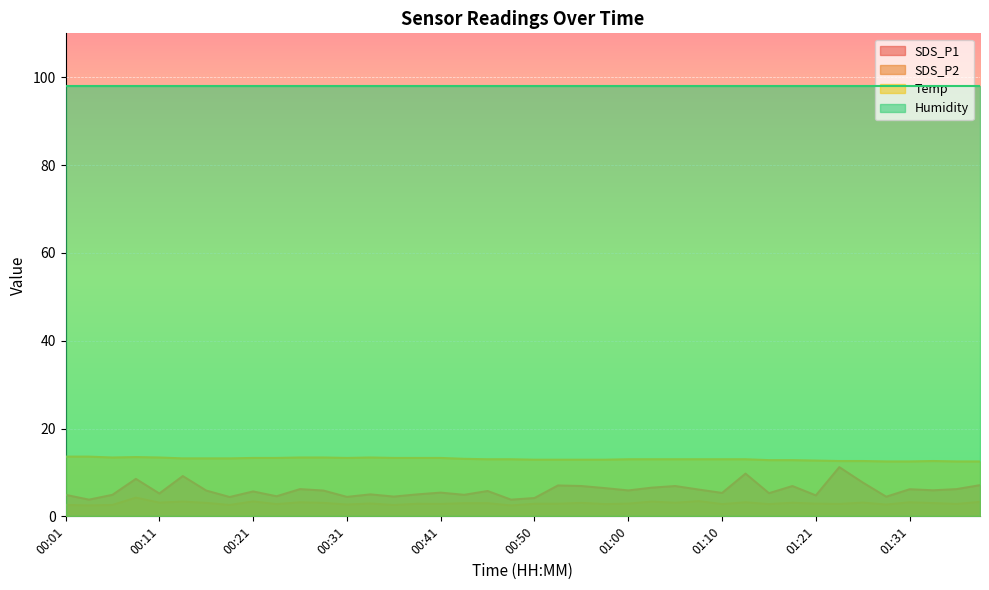

What position from the right is 00:55?

18